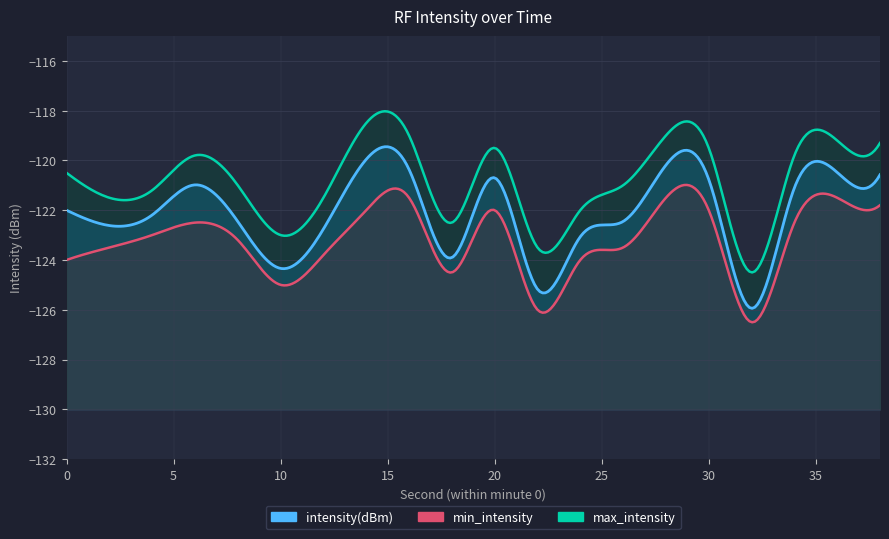

What is the sum of all values?

-2442.0